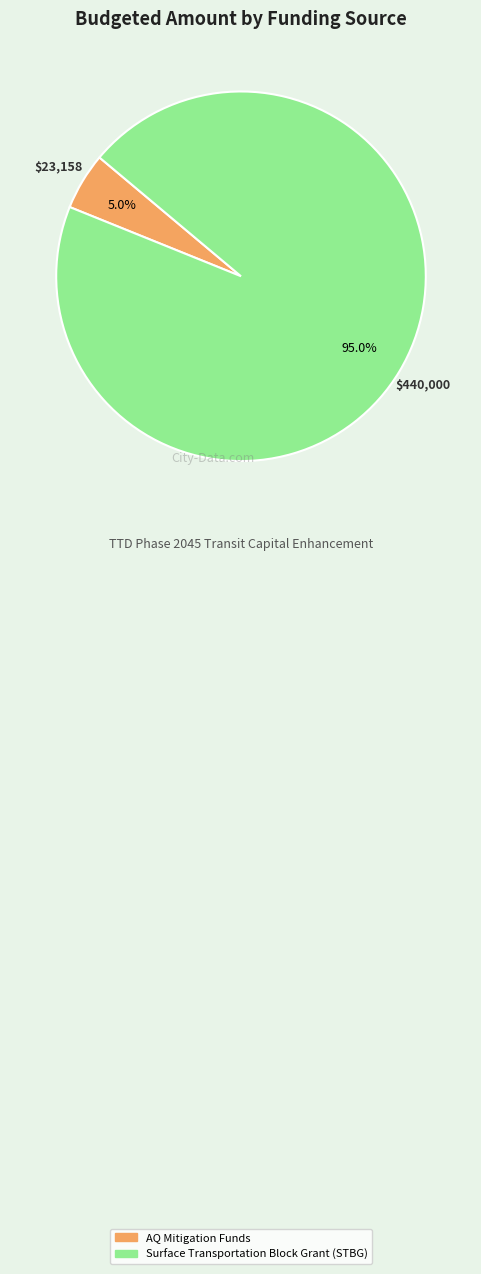

Approximately how many times larger is the value at AQ Mitigation Funds compared to Surface Transportation Block Grant (STBG)?

0.1